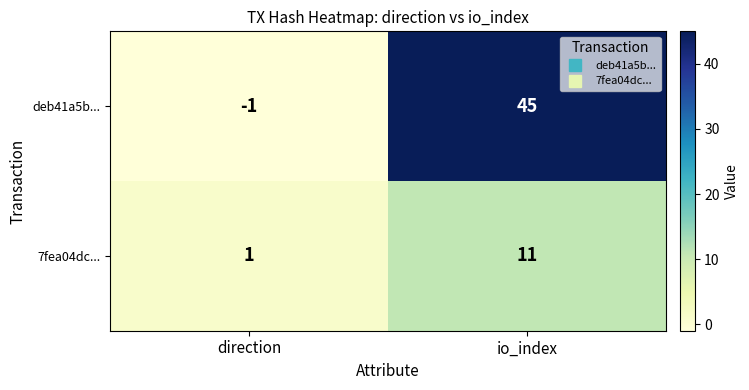

How many series are shown in this chart?

2